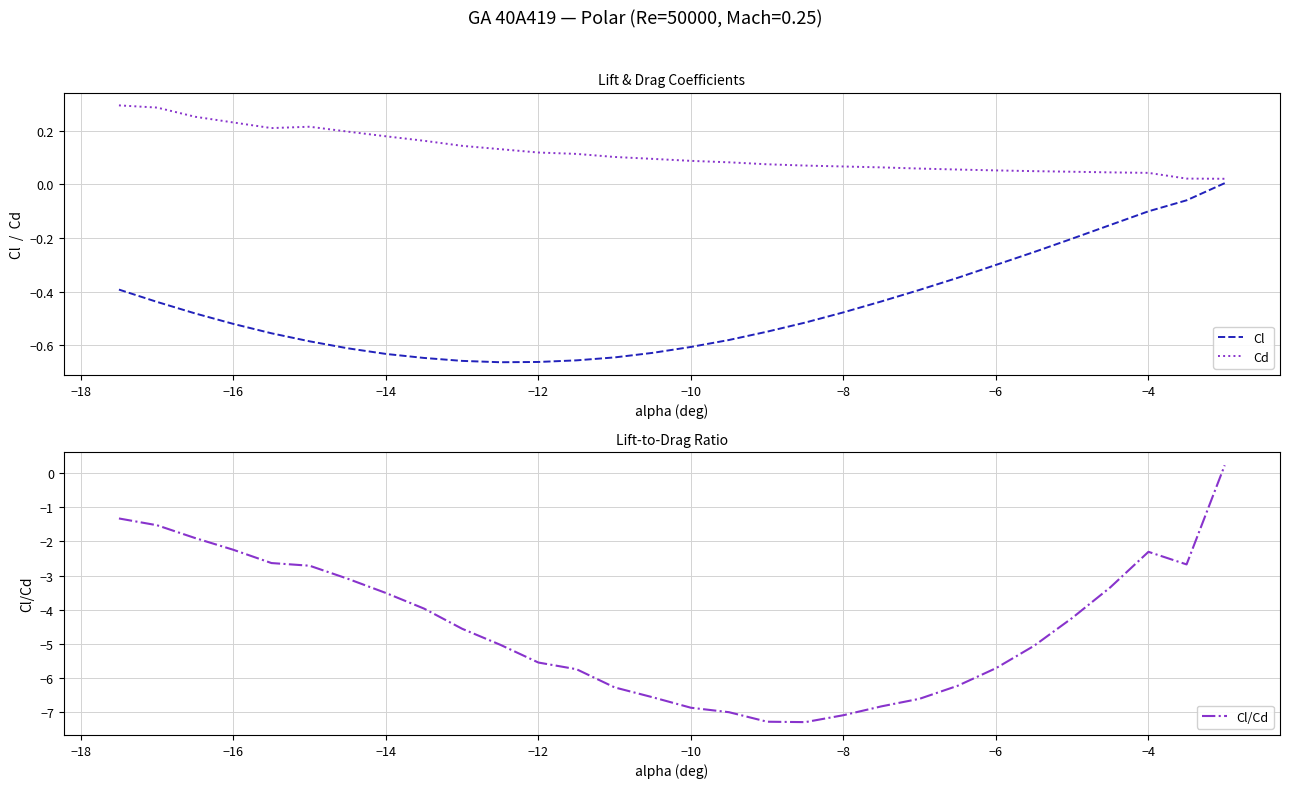

What is the minimum value shown in the chart?

-7.3